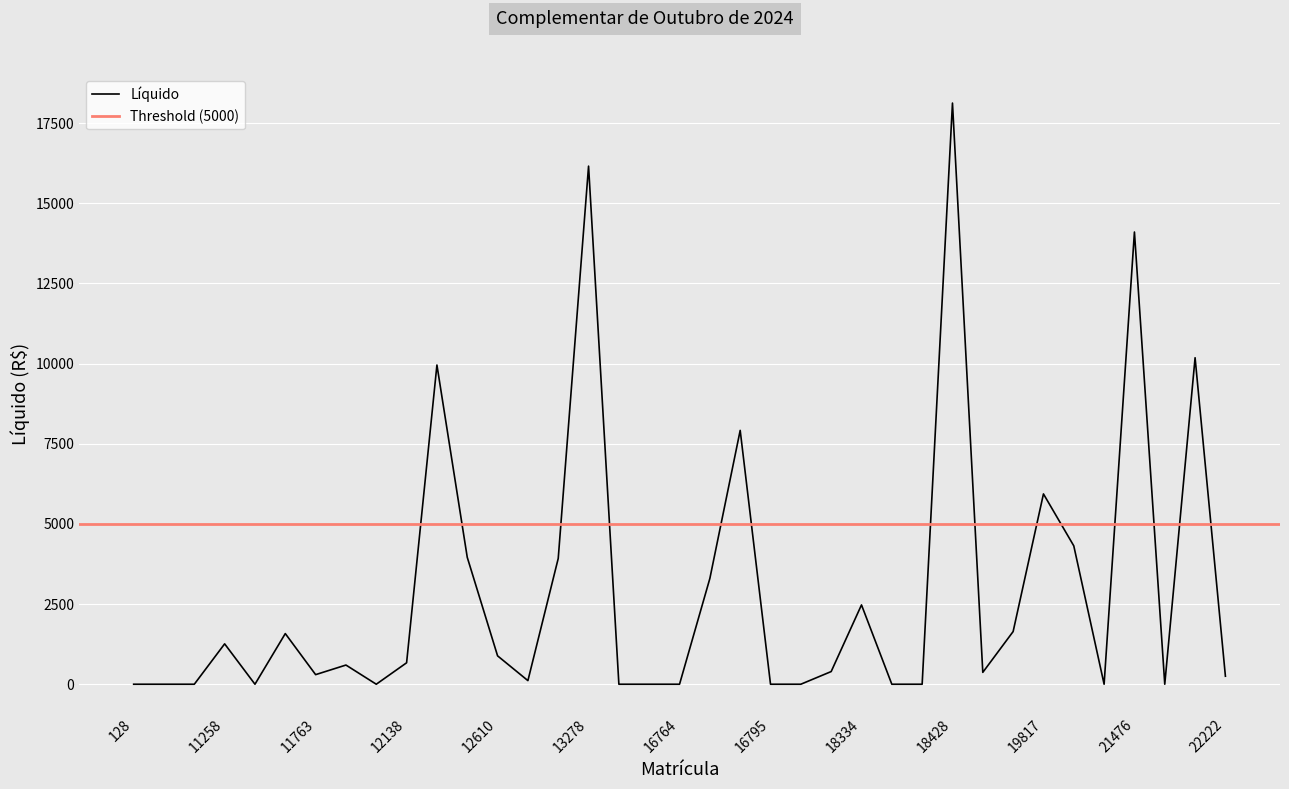

How many positive values are there?

23